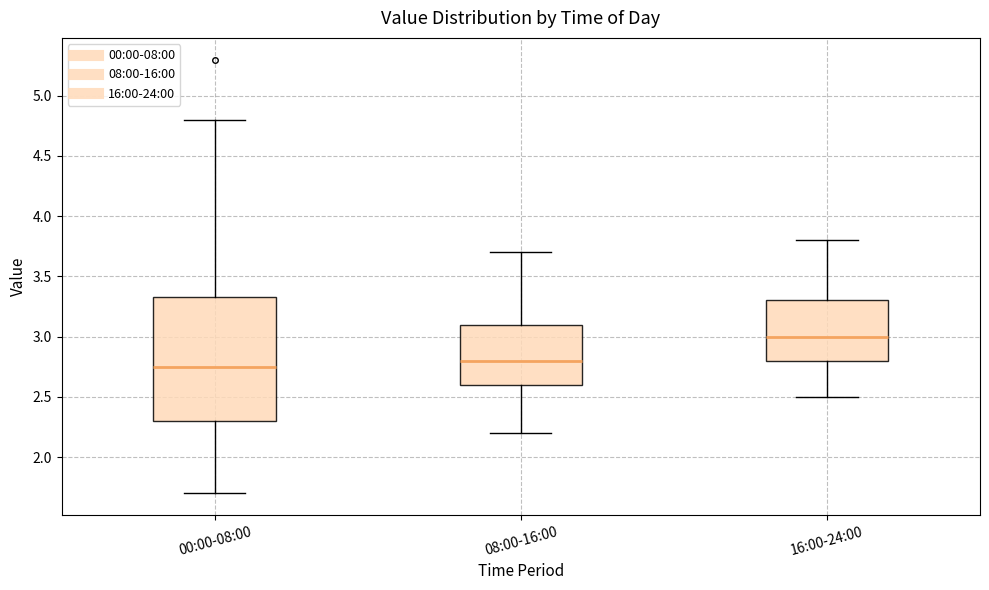

Where does the upper whisker of the box for 00:00-08:00 end on the y-axis? The values are not printed on the chart, so give them approximately, as read against the axis.

4.80